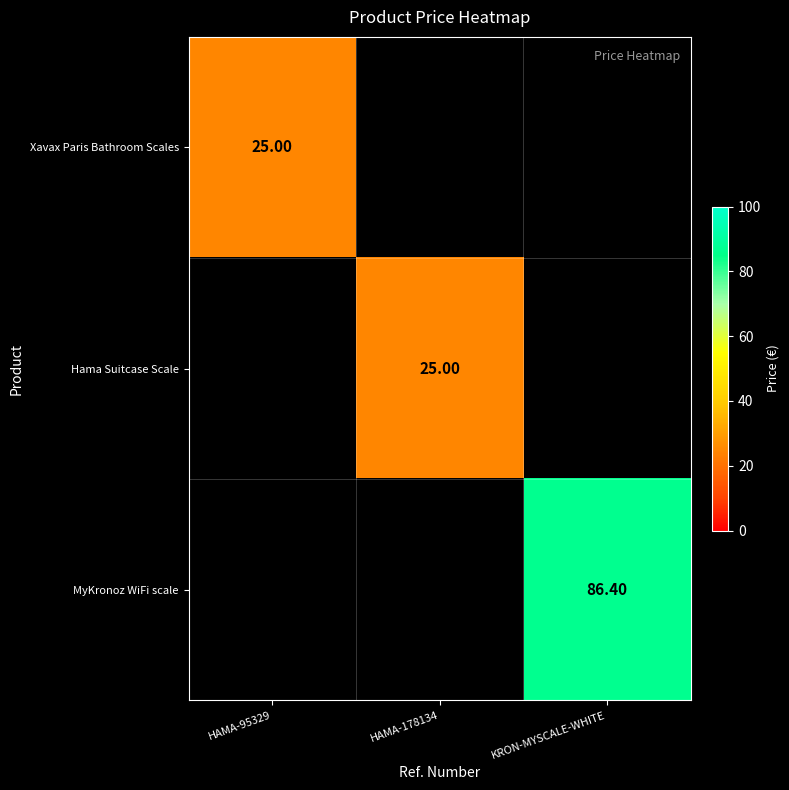

List the labels in order of MyKronoz WiFi scale value, smallest first.

HAMA-95329, HAMA-178134, KRON-MYSCALE-WHITE